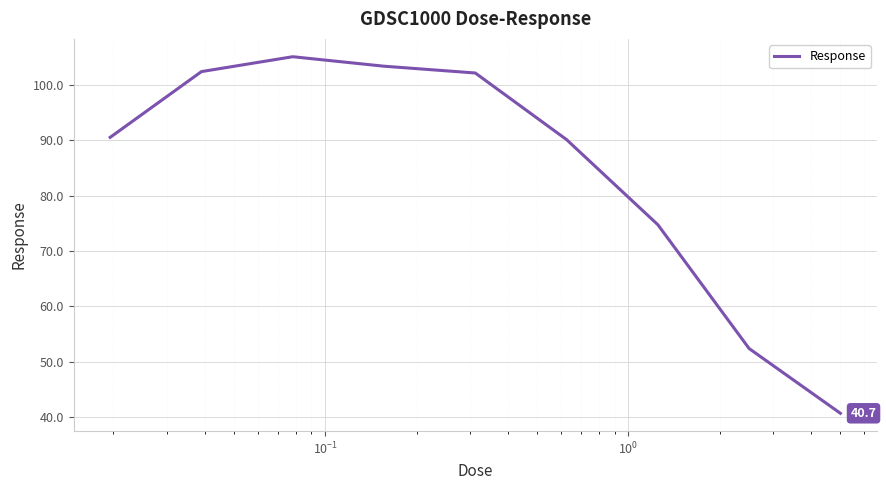

What is the greatest value displayed?

105.1